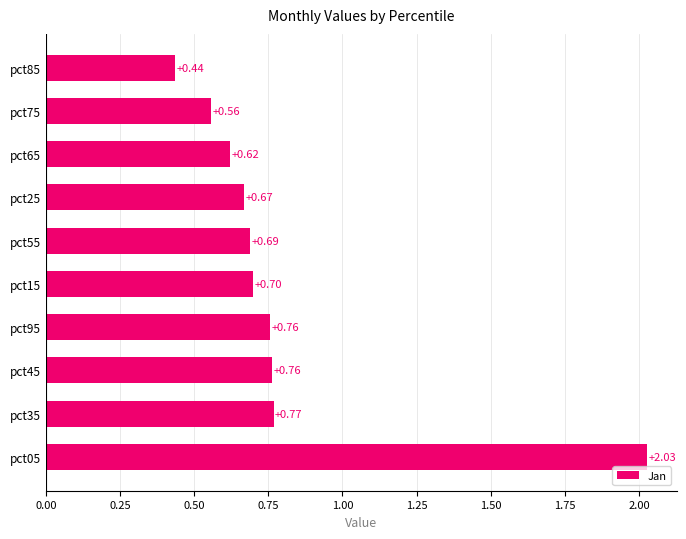

What is the sum of all values?

8.0